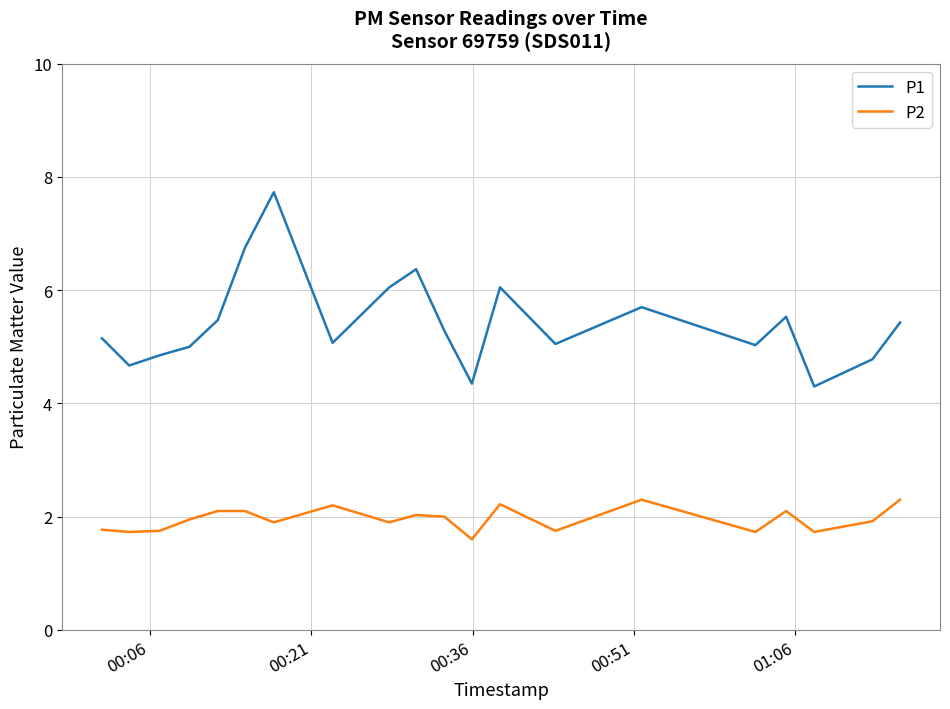

How many lines are shown in the chart?

2